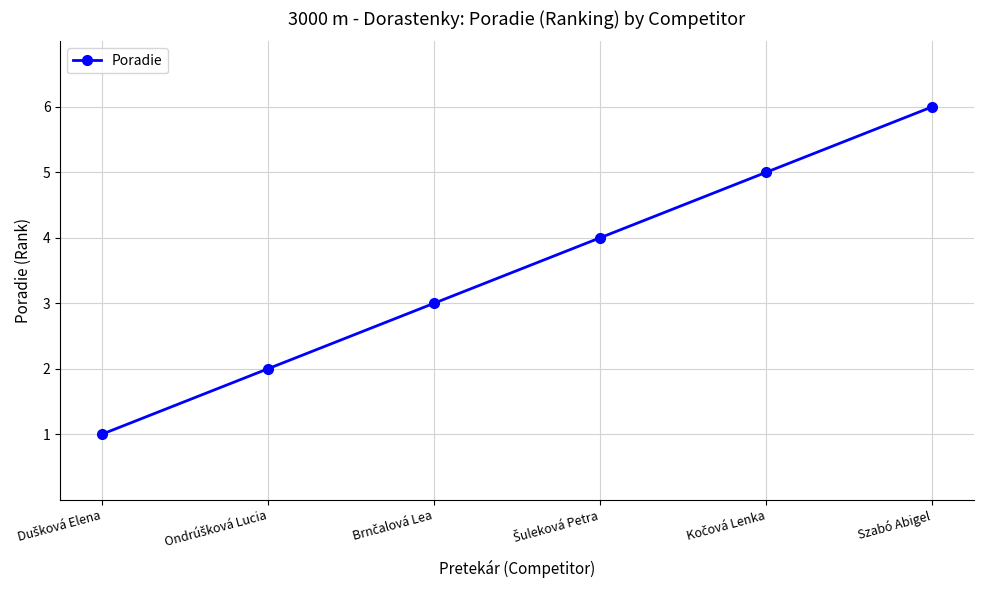

True or false: the data has more than 1 interior local peaks.

False